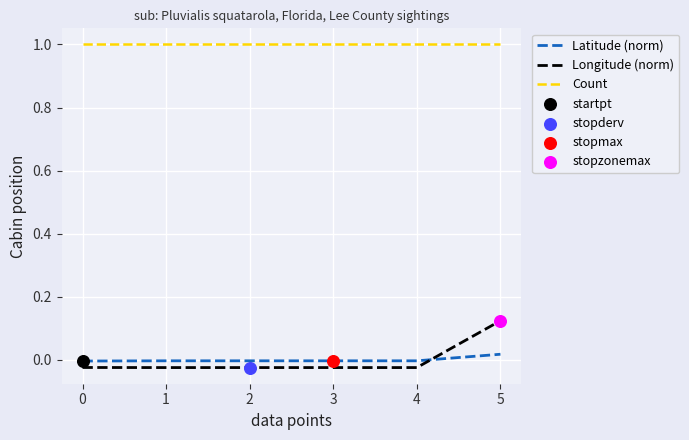

True or false: Count has a value of 1.5 at 4.

False